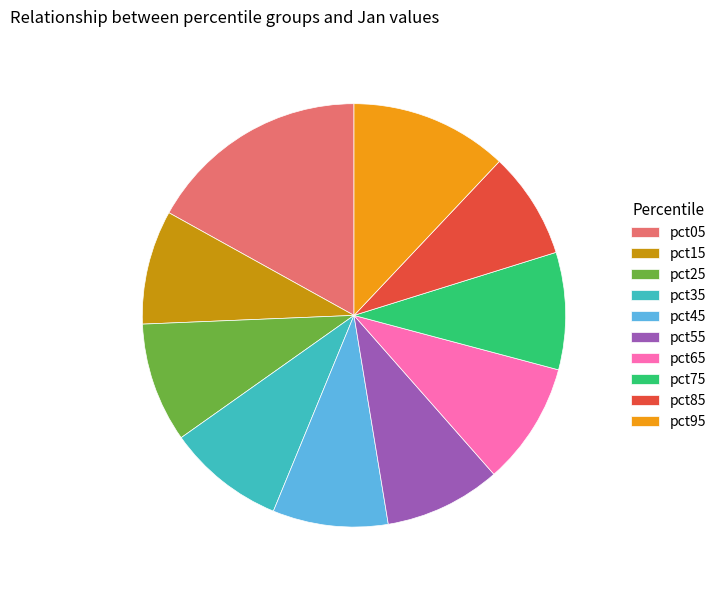

Is there any slice that represents more than half of the pie?

No